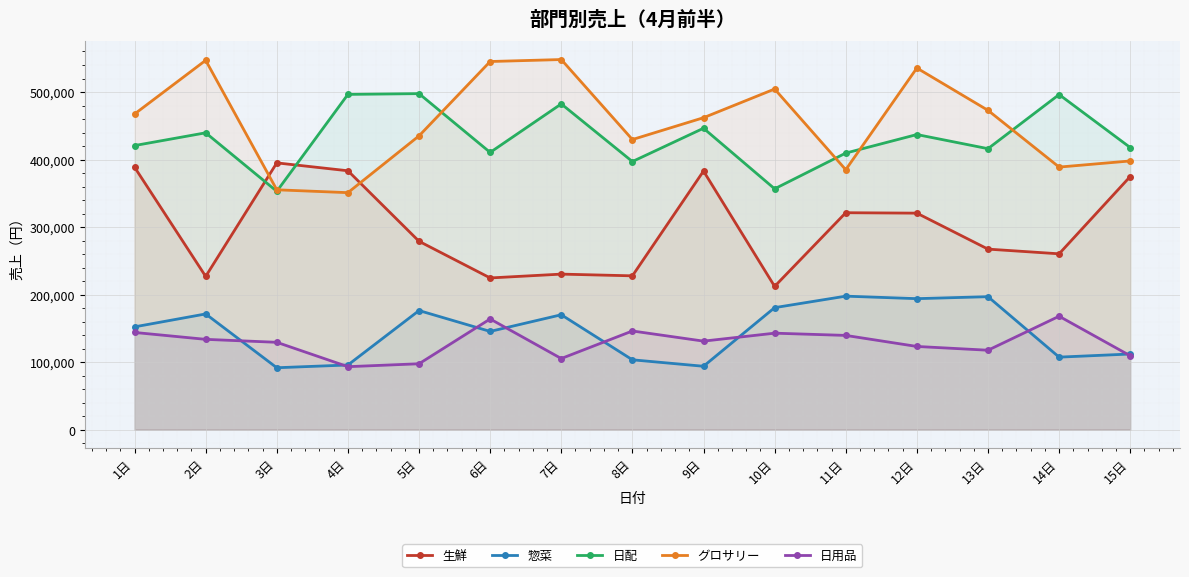

How many distinct data groups are displayed?

5